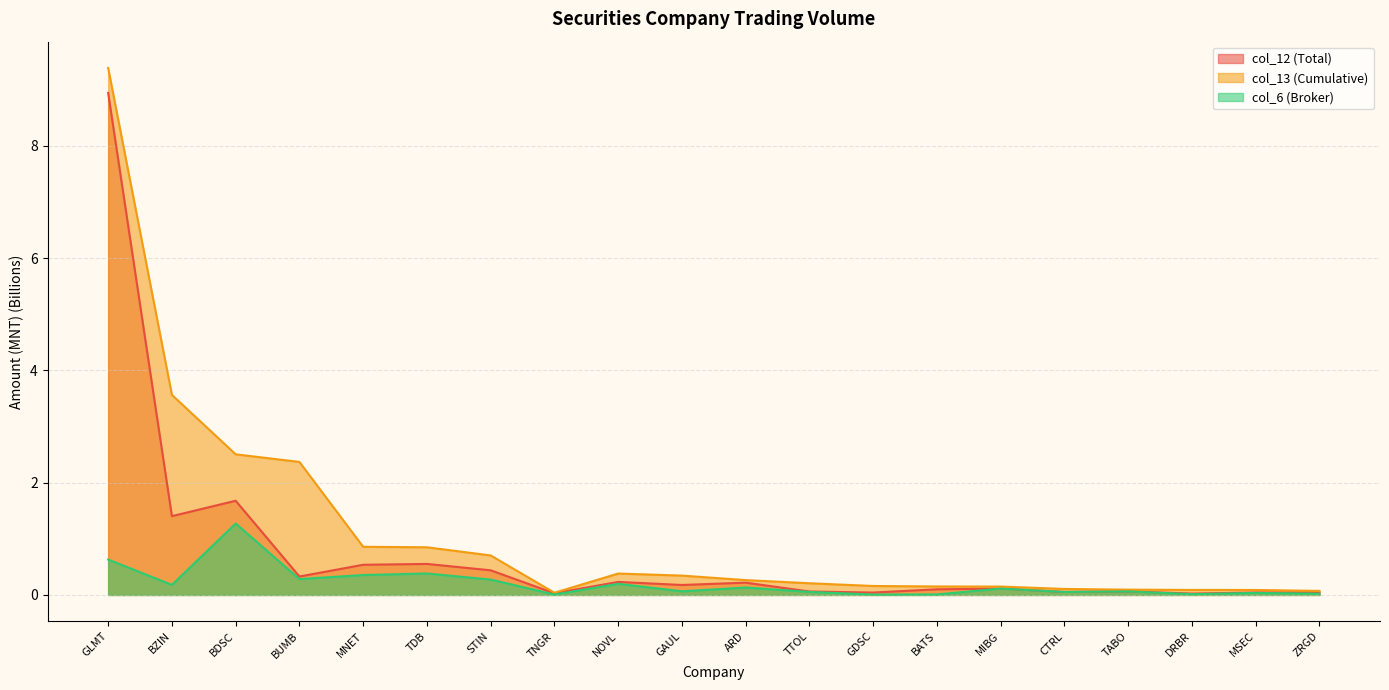

How many interior local peaks does the col_6 (Broker) series have?

7